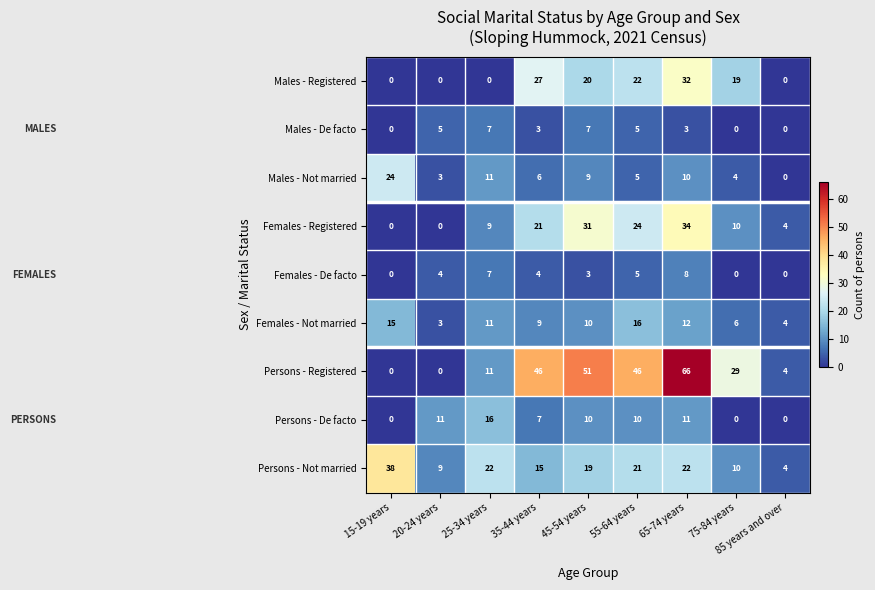

Which series has the largest range (max minus min)?

Persons - Registered